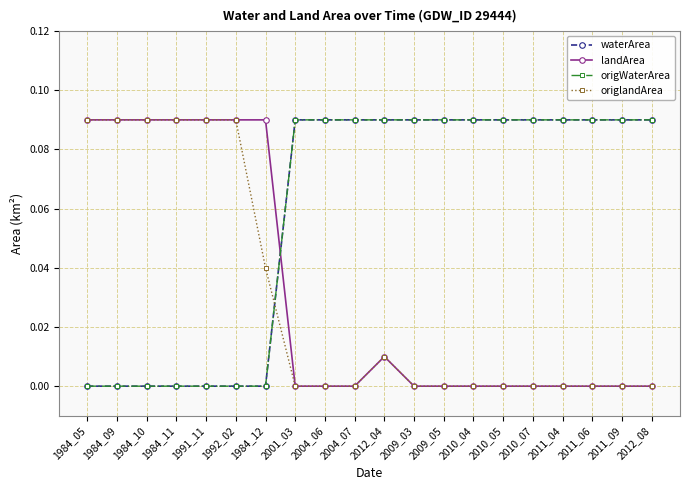

What is the sum of the landArea values at 1984_10 and 2004_06?

0.1